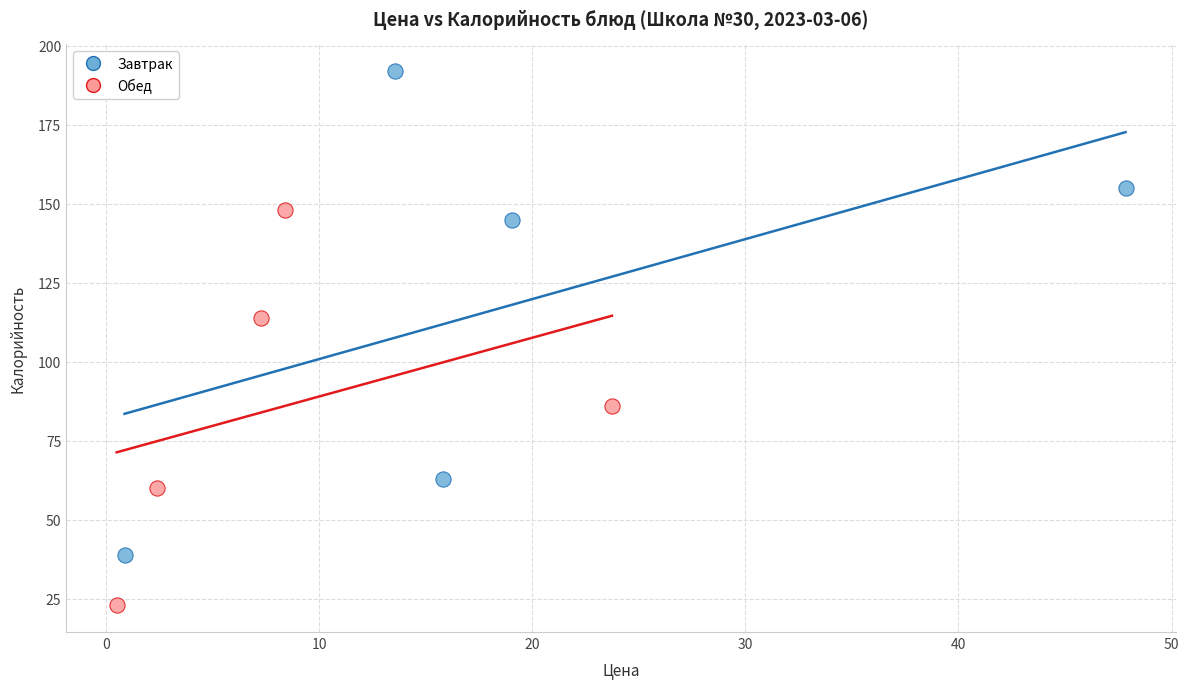

Which series reaches the minimum Y coordinate?

Обед